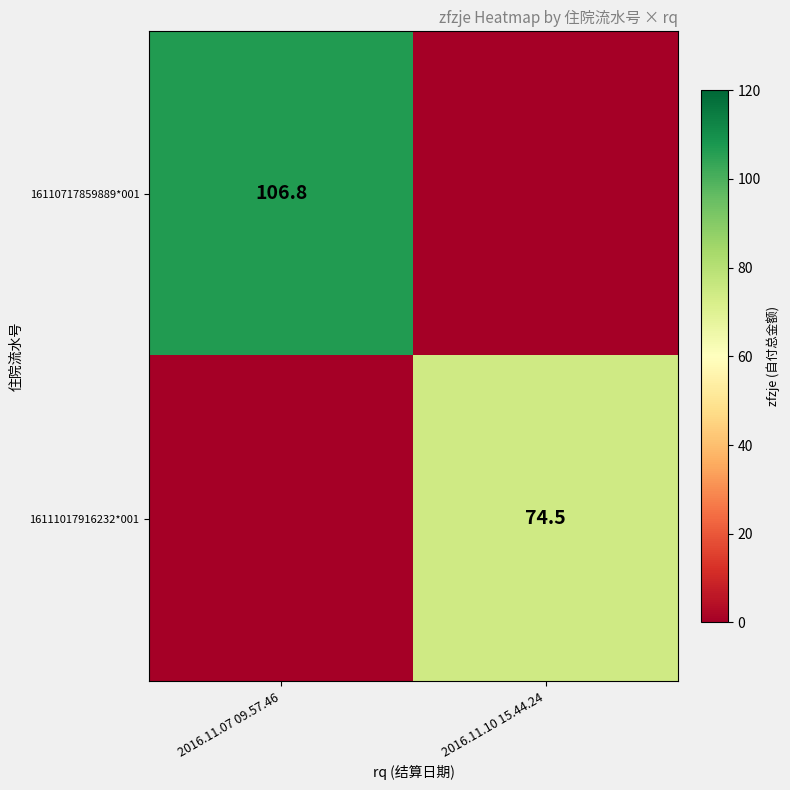

Is the value of 16111017916232*001 at 2016.11.10 15.44.24 greater than the value of 16110717859889*001 at 2016.11.07 09.57.46?

No